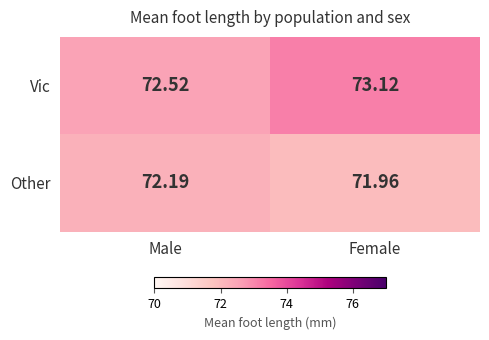

Which label corresponds to the largest value in the chart?

Female